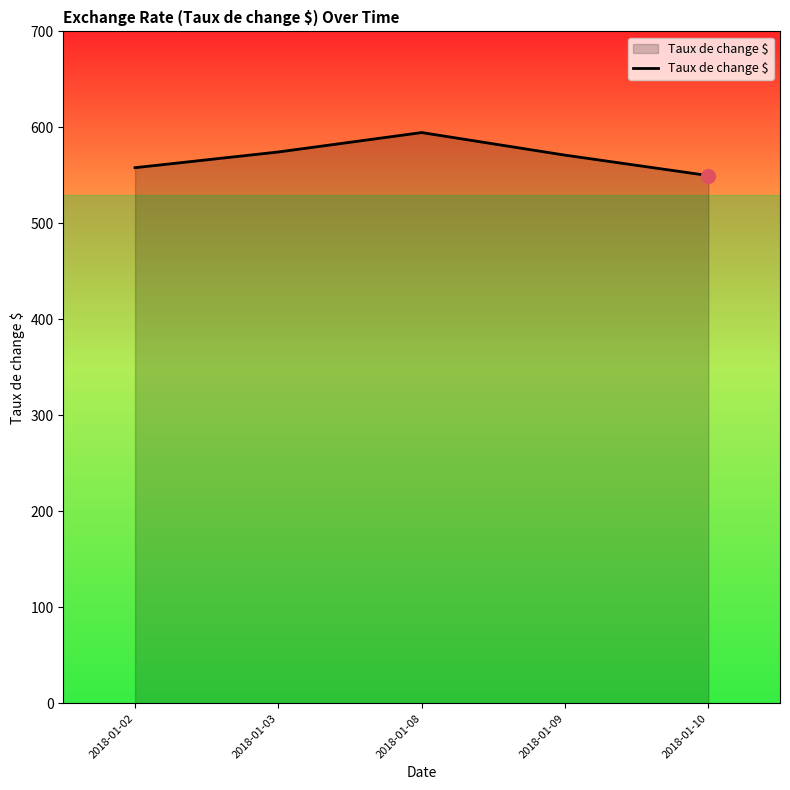

Between 2018-01-08 and 2018-01-10, which is larger?

2018-01-08